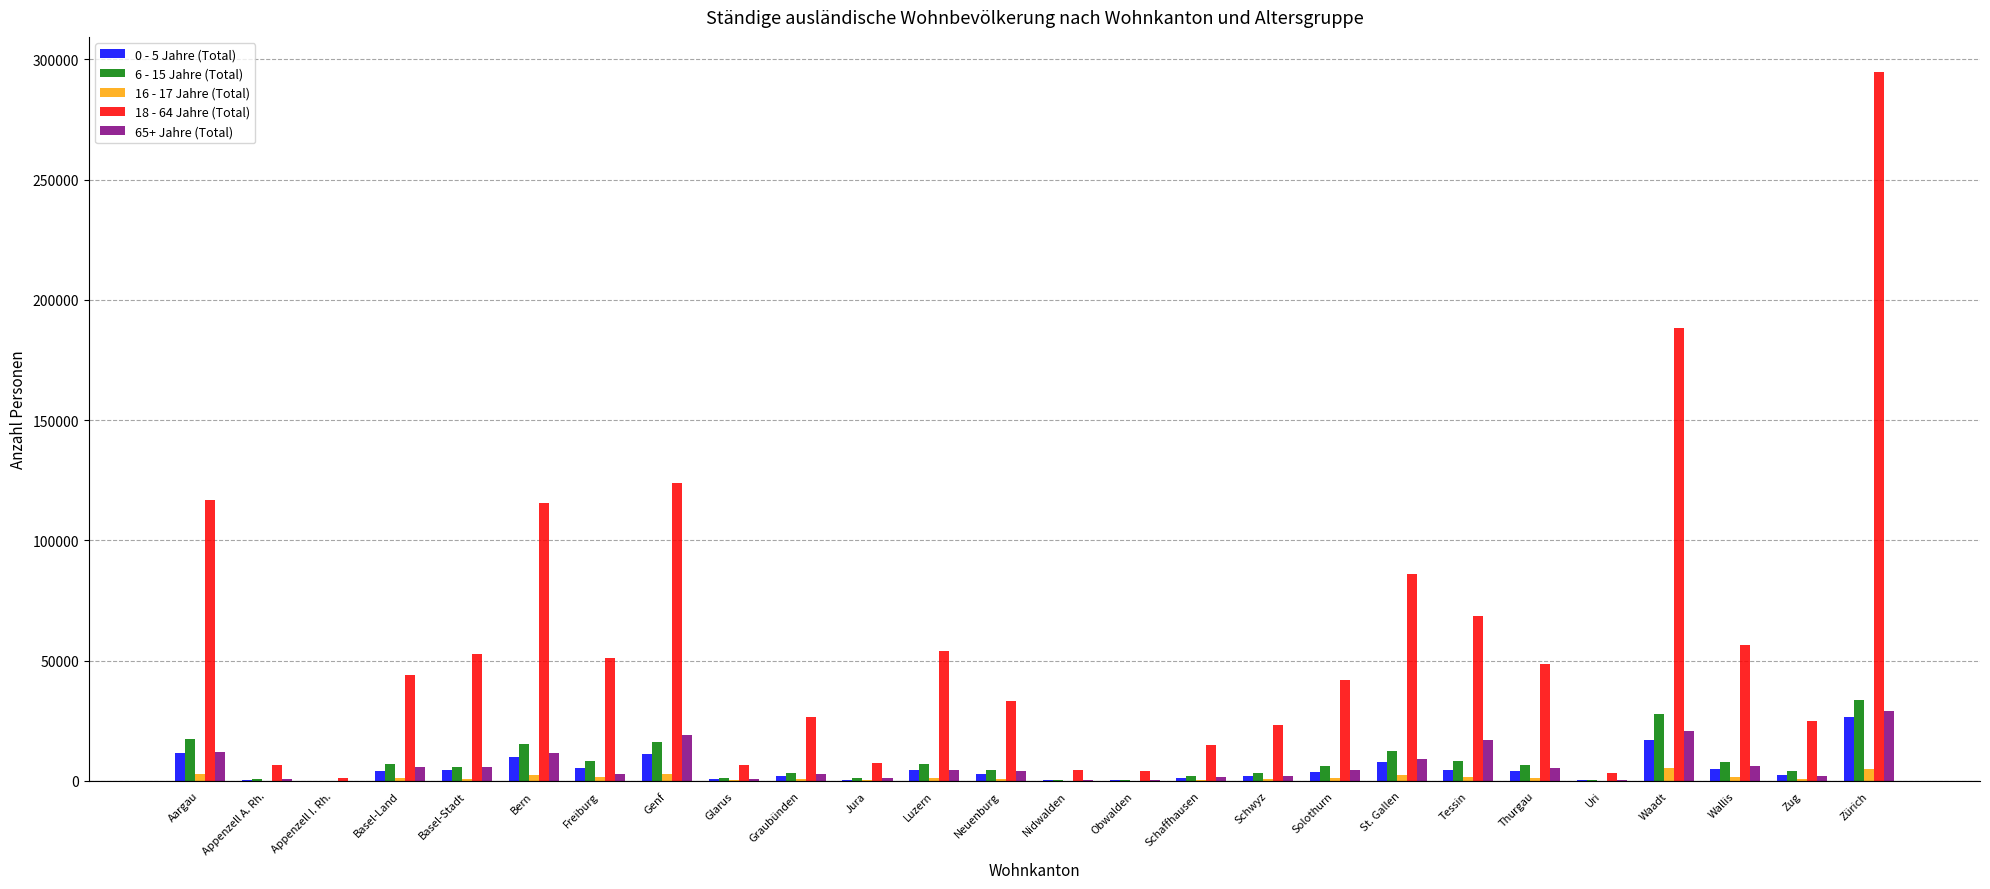

True or false: 18 - 64 Jahre (Total) has a value of 85865 at St. Gallen.

True